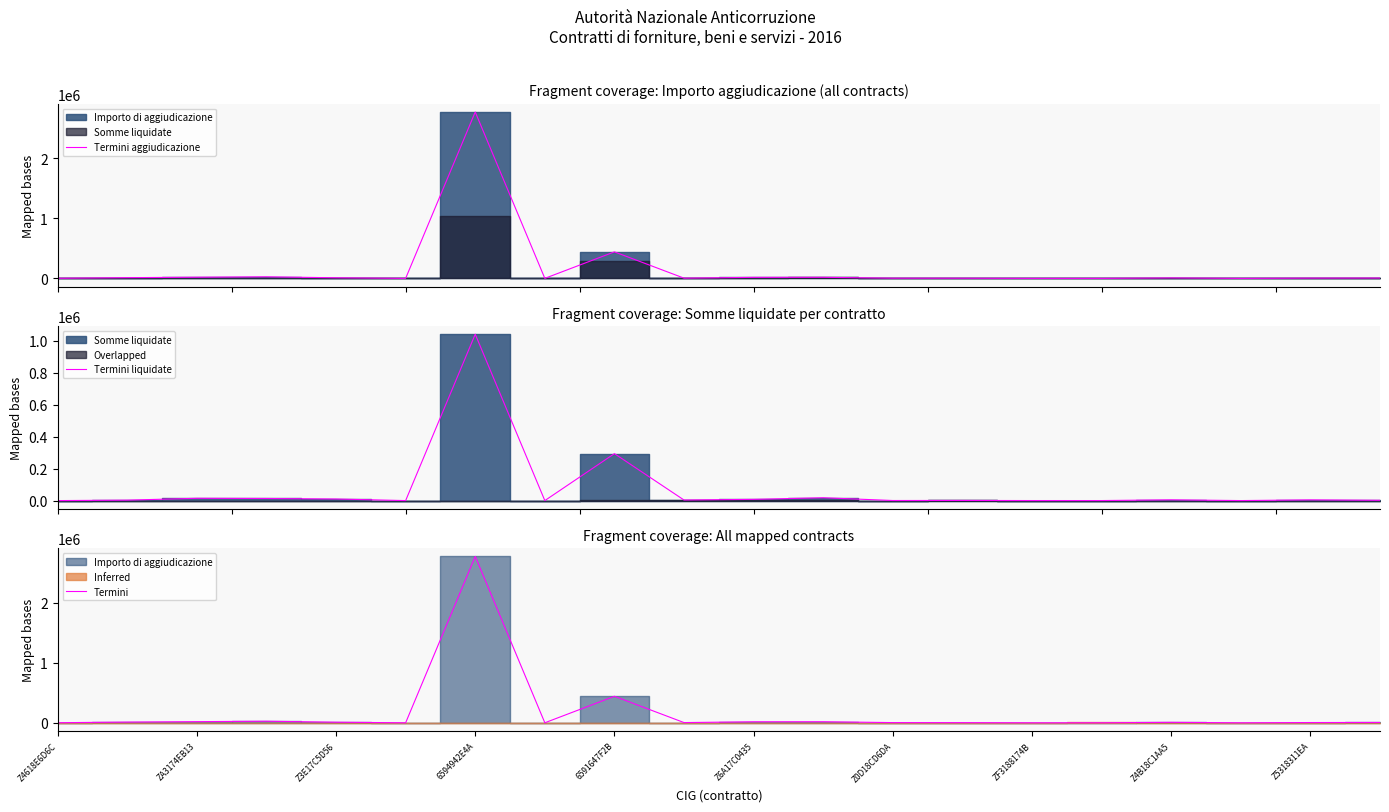

What is the difference between the second highest and minimum values in the Termini liquidate series?

293910.2